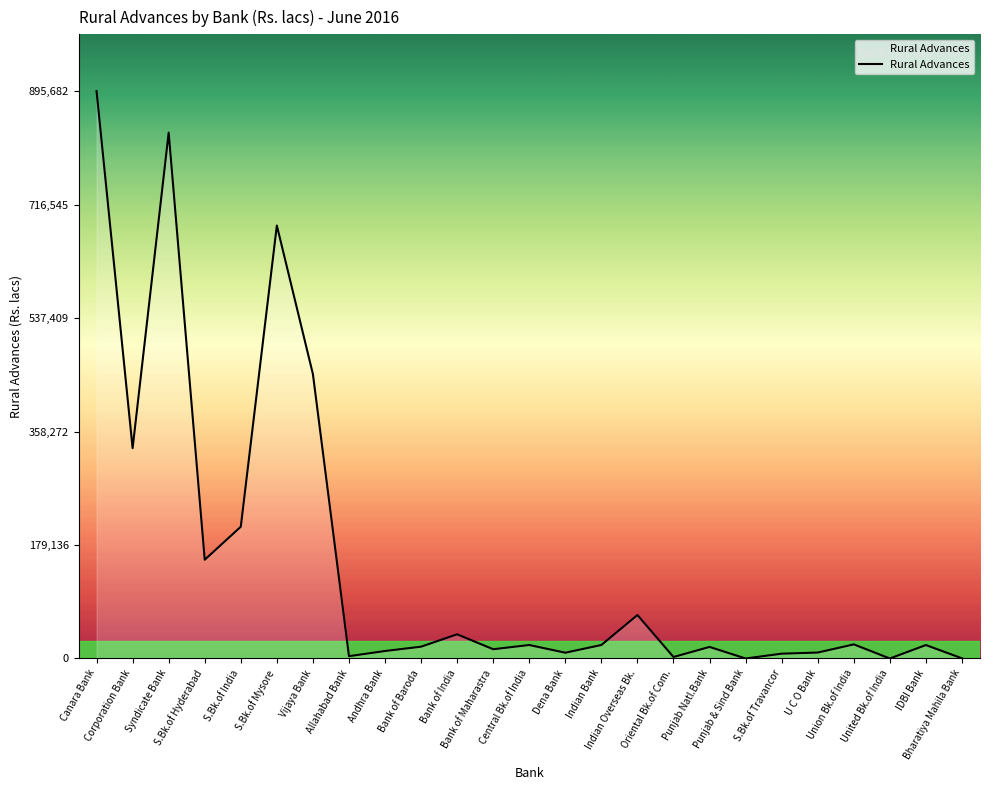

True or false: the data shows 31740 at Indian Overseas Bk..

False